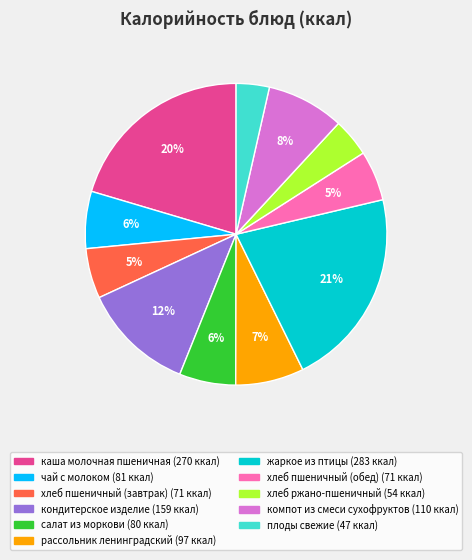

How many slices are in this pie chart?

11